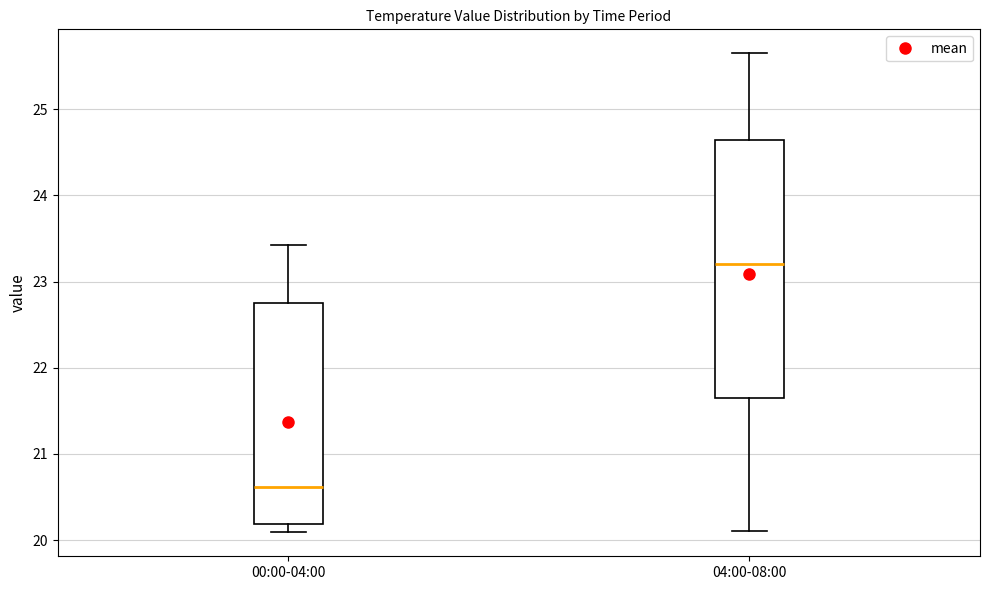

Which box has the lowest median line?

00:00-04:00